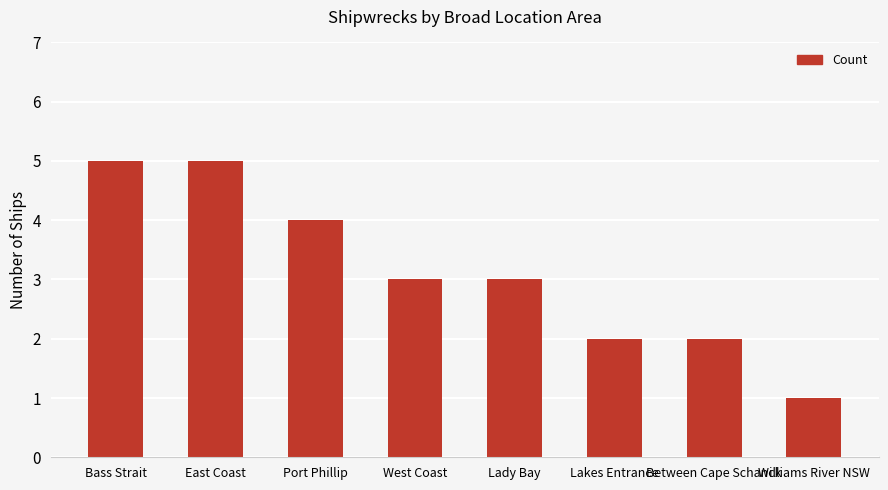

The value at Between Cape Schanck is 3. True or false?

False